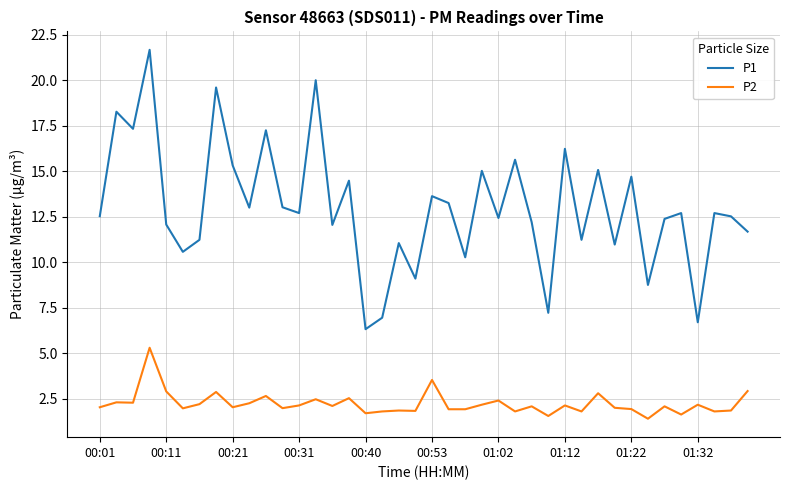

Rank the series by their average value, from highest to lowest.

P1, P2